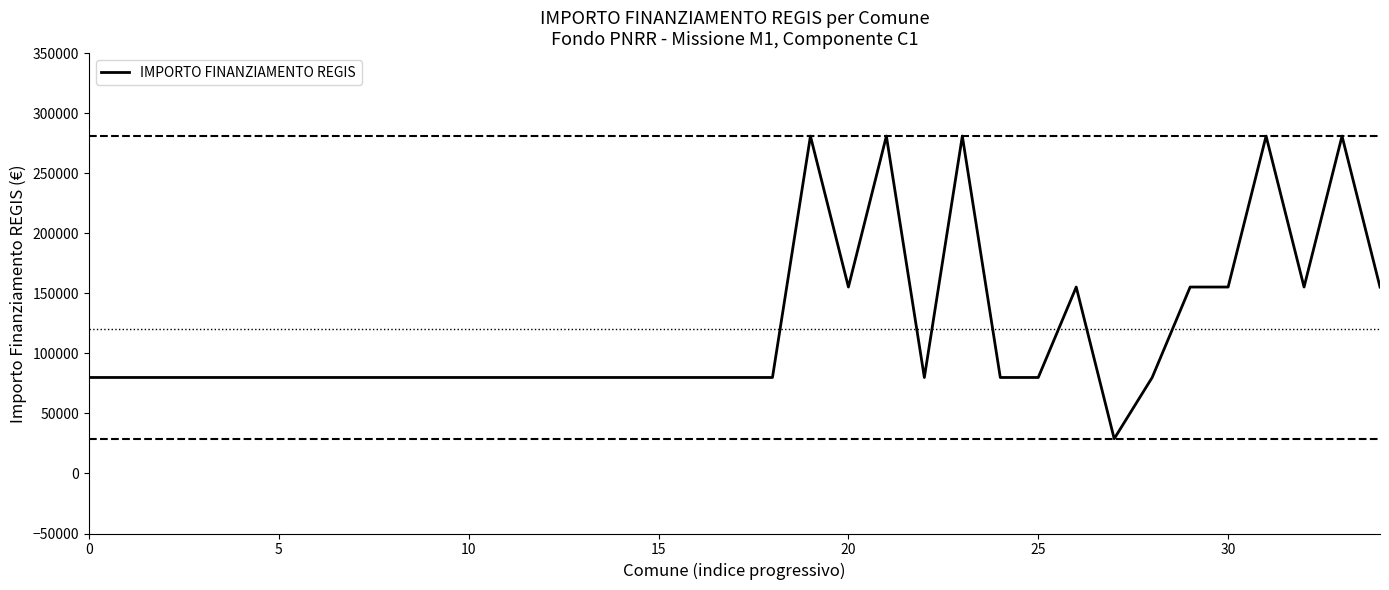

What is the average value?

120091